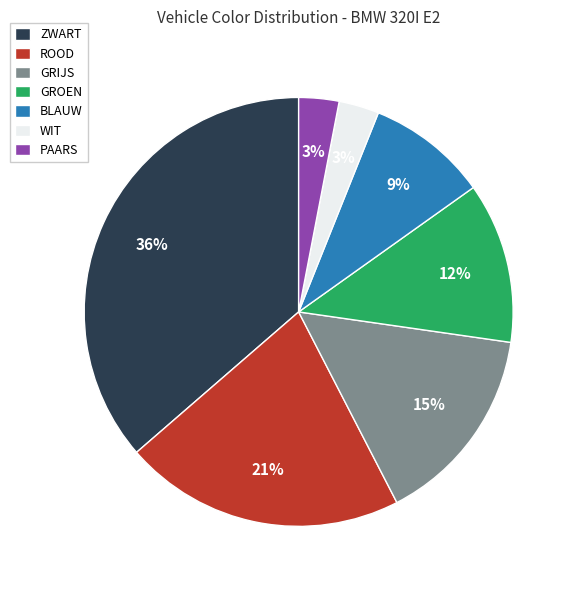

To the nearest percent, what is the difference between the largest and smallest slice percentages?

33%